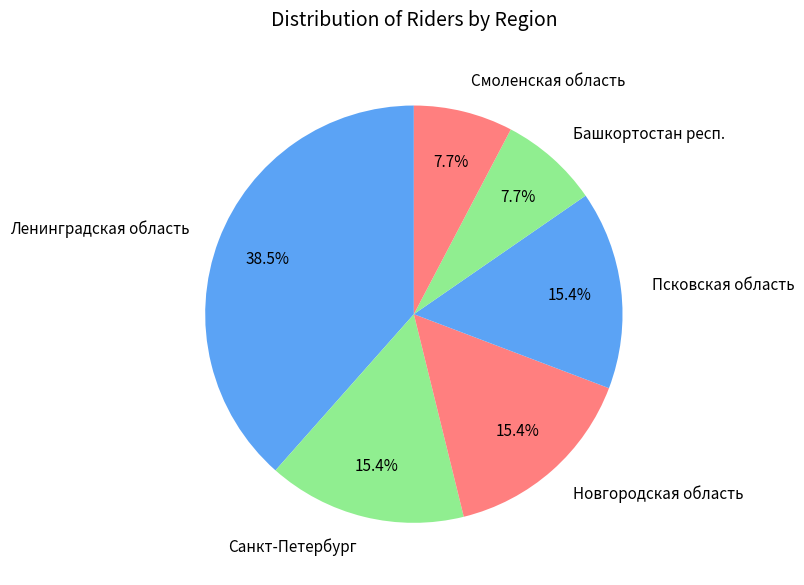

What percentage is NOT represented by Новгородская область?

84.6%